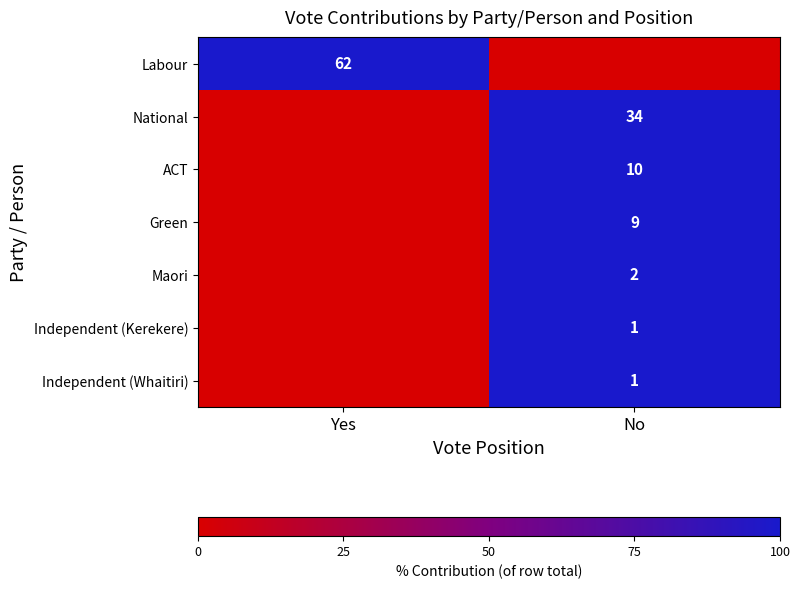

At which category is the sum across all series the highest?

No